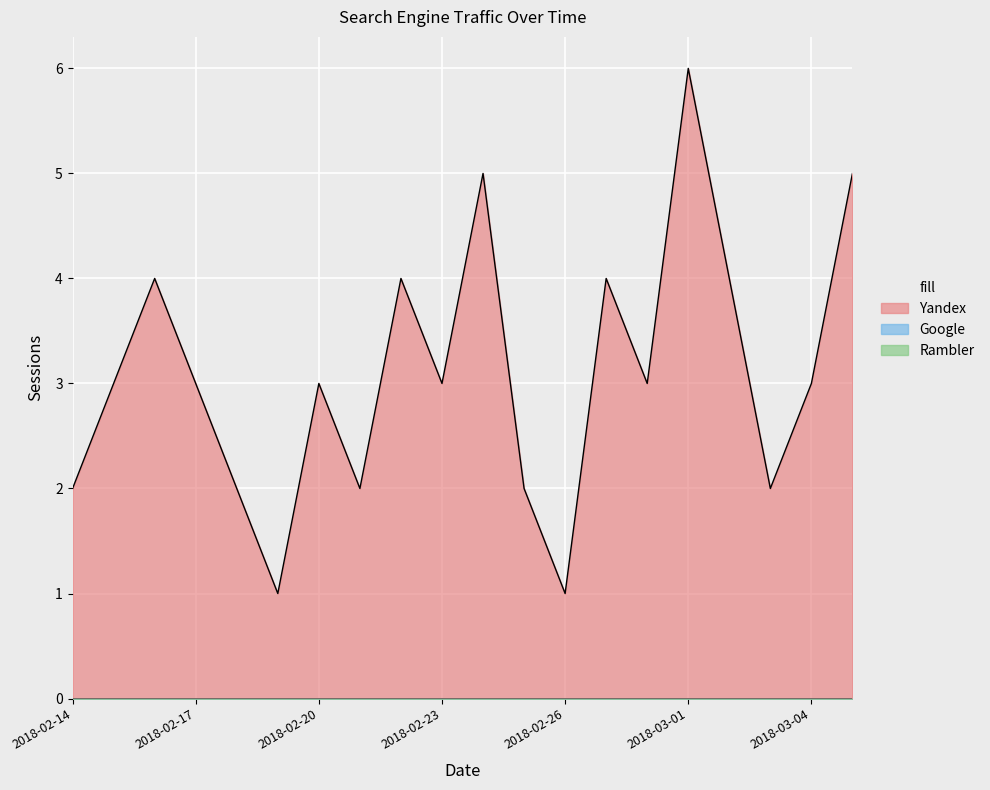

At which label is Google closest to 0?

2018-02-14